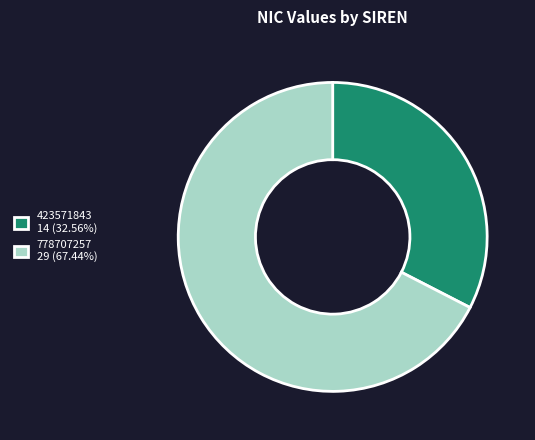

Do 423571843 14 (32.56%) and 778707257 29 (67.44%) together represent more than half of the pie?

Yes